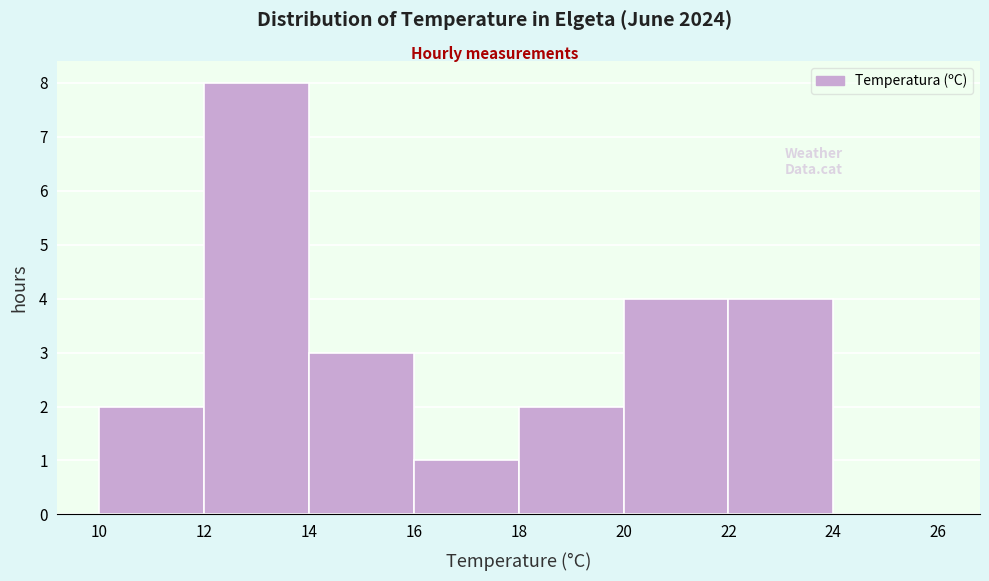

What is the height of the bar covering 20 to 22 on the x-axis? The values are not printed on the chart, so give them approximately, as read against the axis.

4